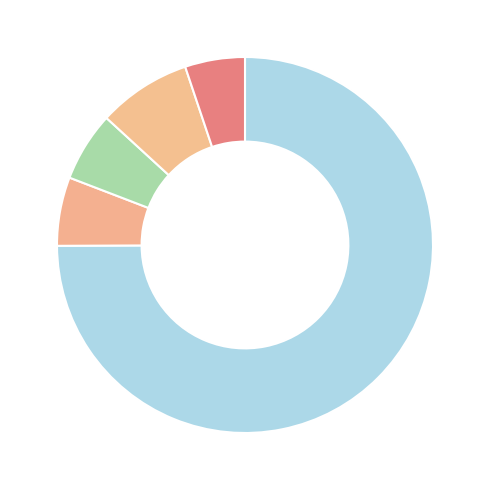

How many slices are in this pie chart?

5